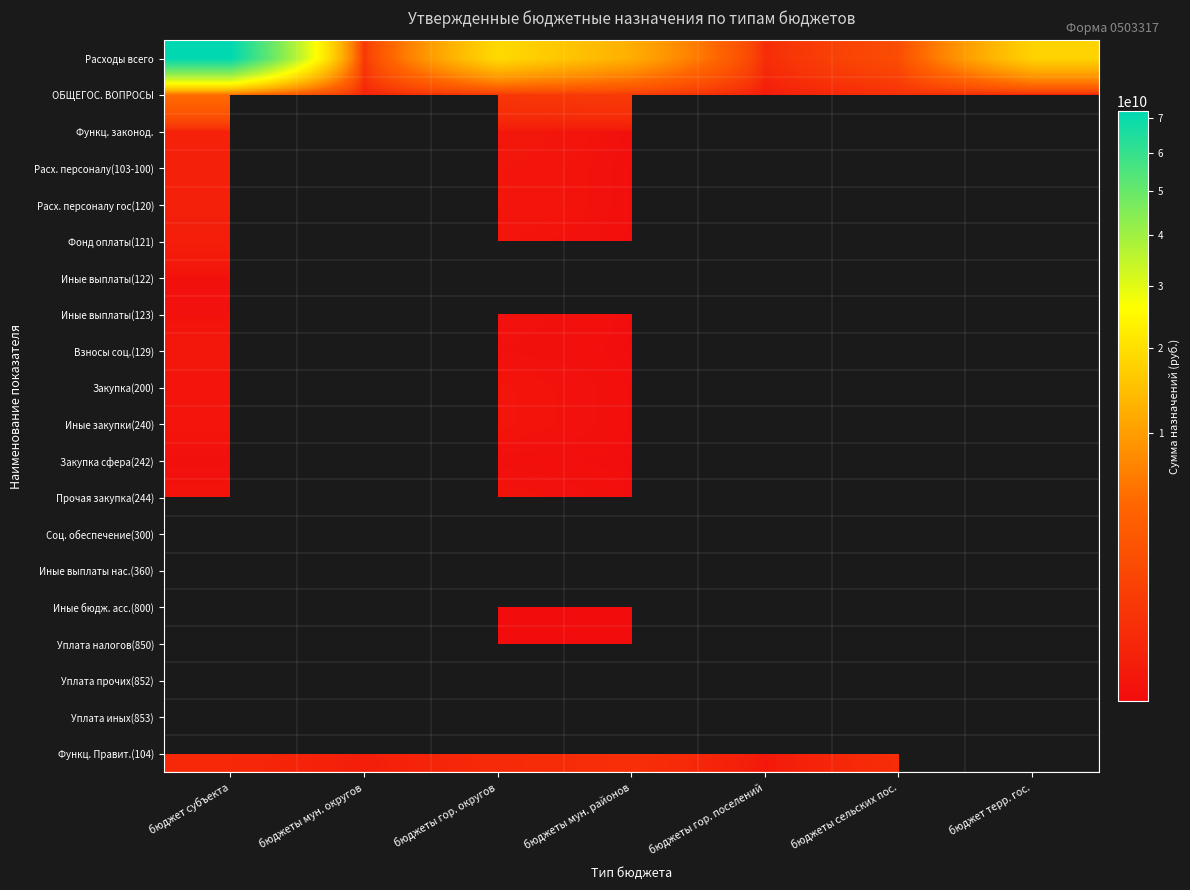

Read the Иные закупки(240) value at бюджеты мун. районов.

415220.0